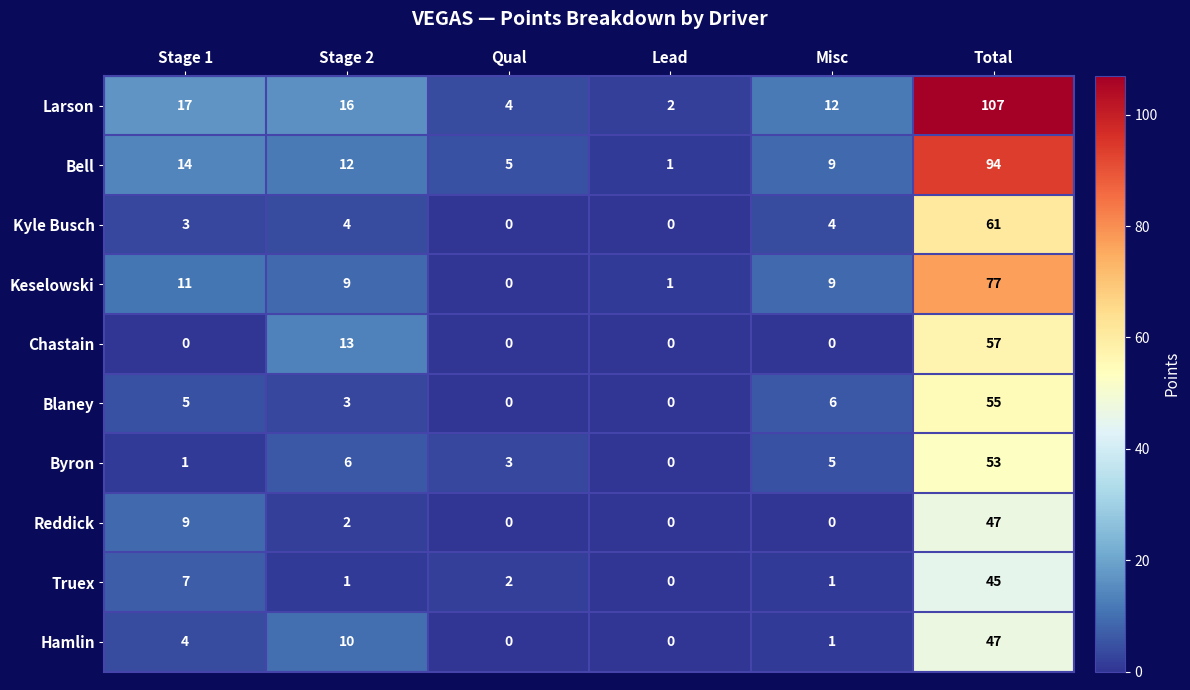

What is the spread (max minus min) of values at Lead?

2